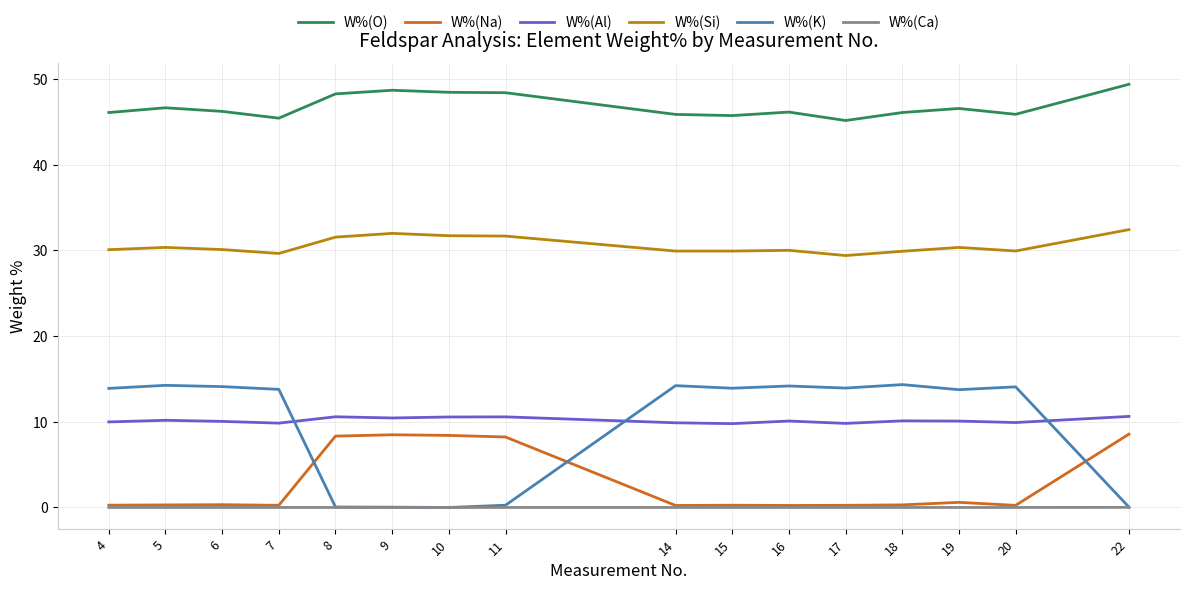

What is the greatest value displayed?

49.4